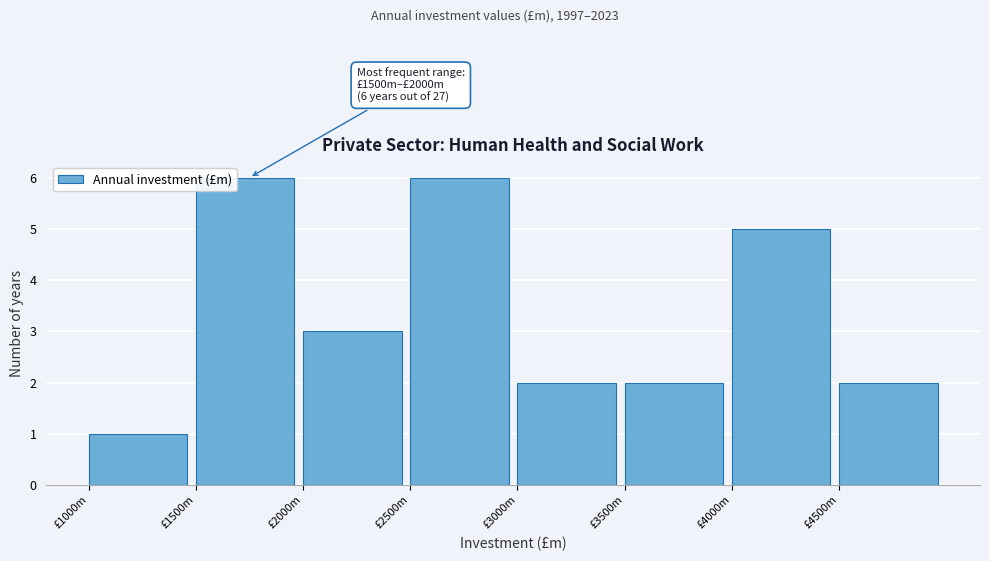

Reading left to right, transcribe all the data shown in this chart.

£1000m=1	£1500m=6	£2000m=3	£2500m=6	£3000m=2	£3500m=2	£4000m=5	£4500m=2